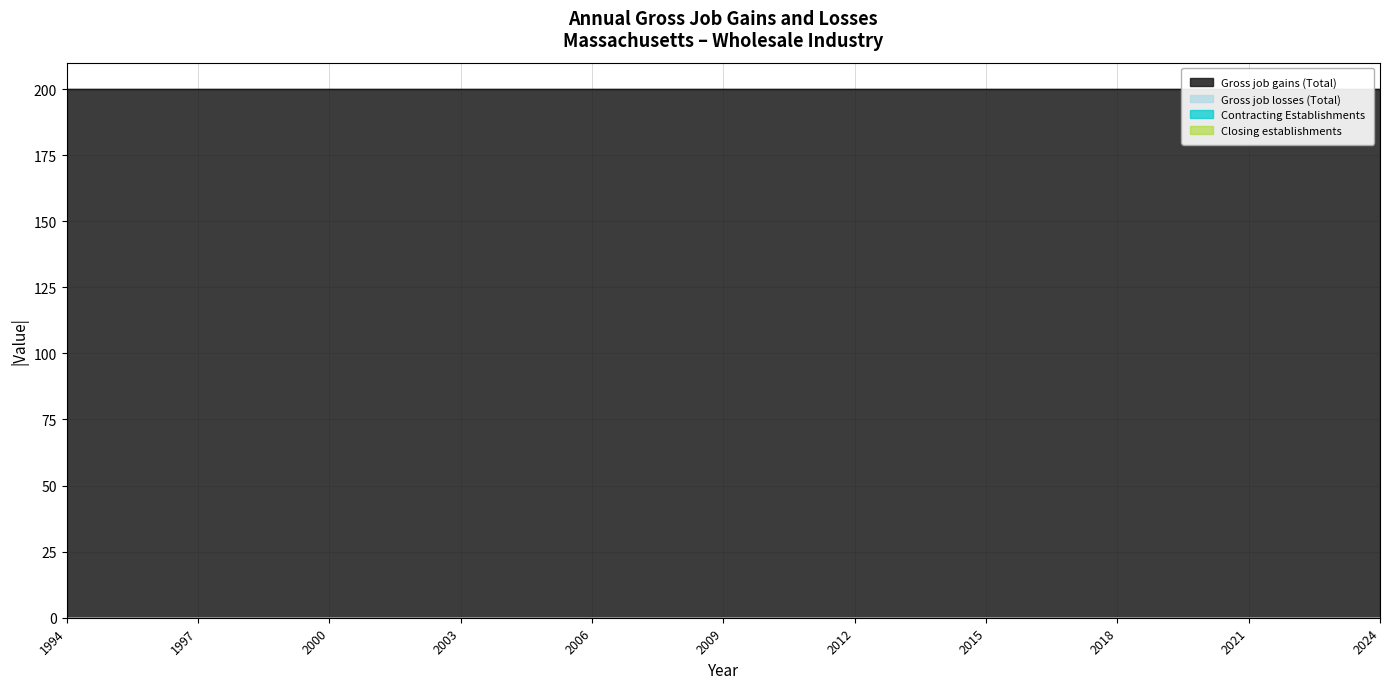

Which category has the highest value in the Gross job losses (Total) series?

1994